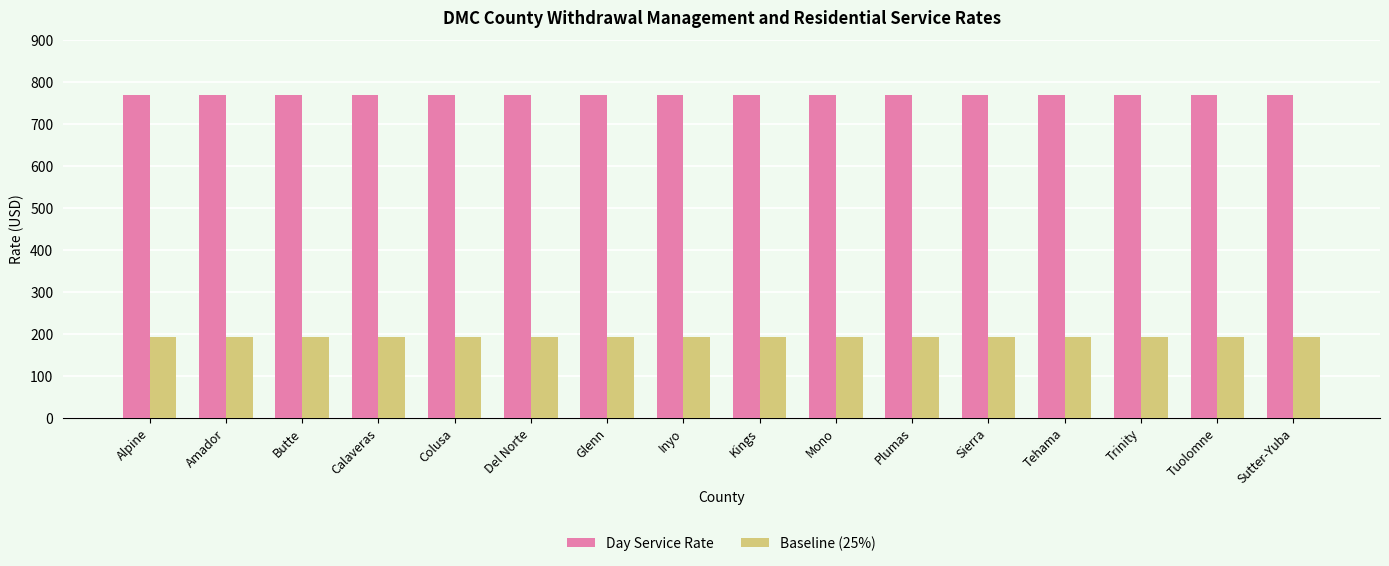

What is the approximate value of Baseline (25%) at Calaveras?

192.6